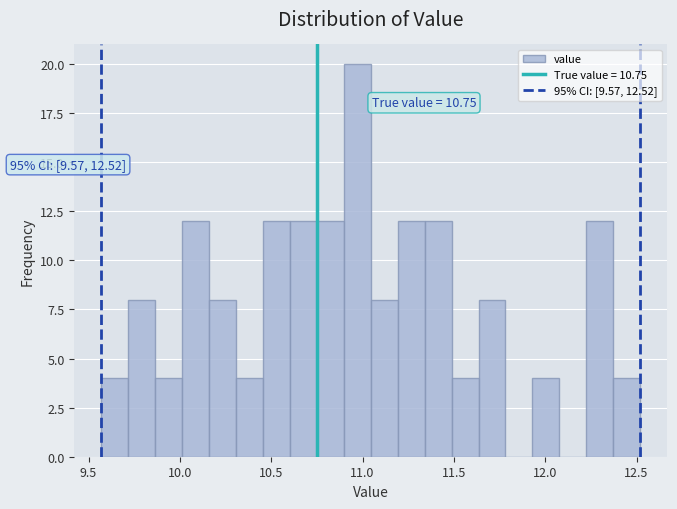

Around what value on the x-axis is the tallest bar? Give the approximate position of its centre, as read against the axis.

10.95